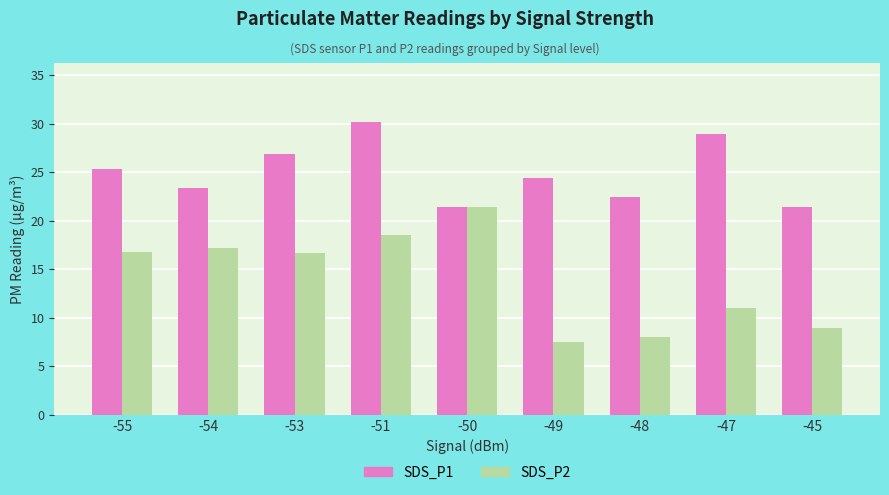

What is the difference between the maximum and minimum values in the SDS_P1 series?

8.8